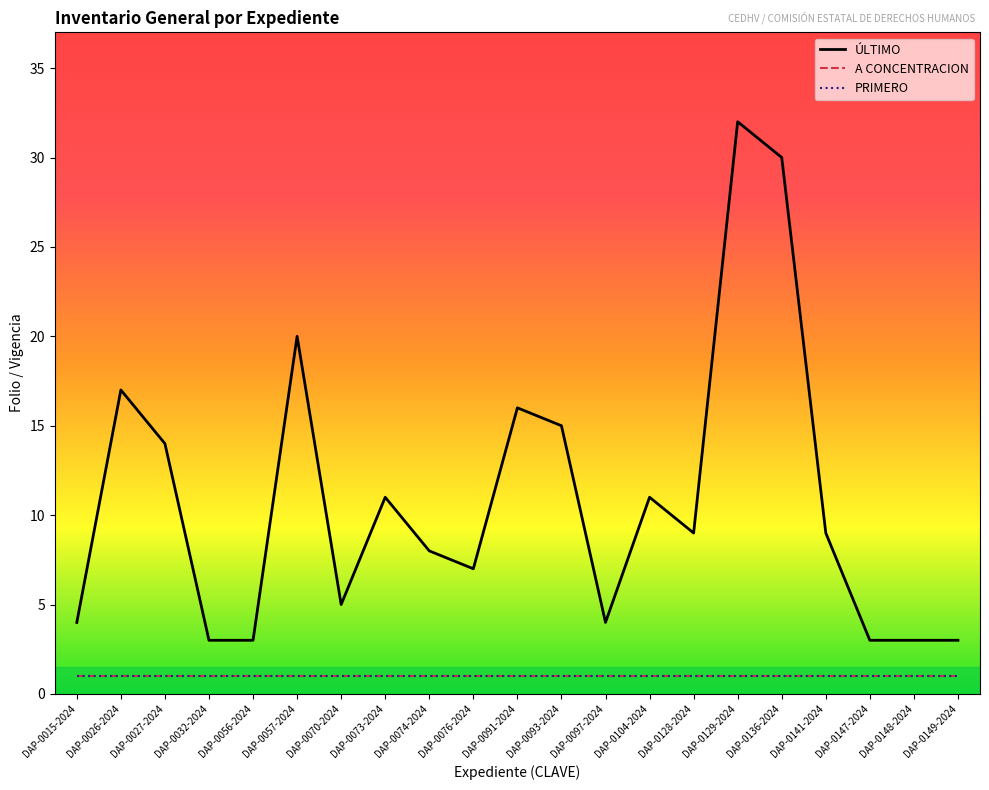

Read the A CONCENTRACION value at DAP-0148-2024.

1